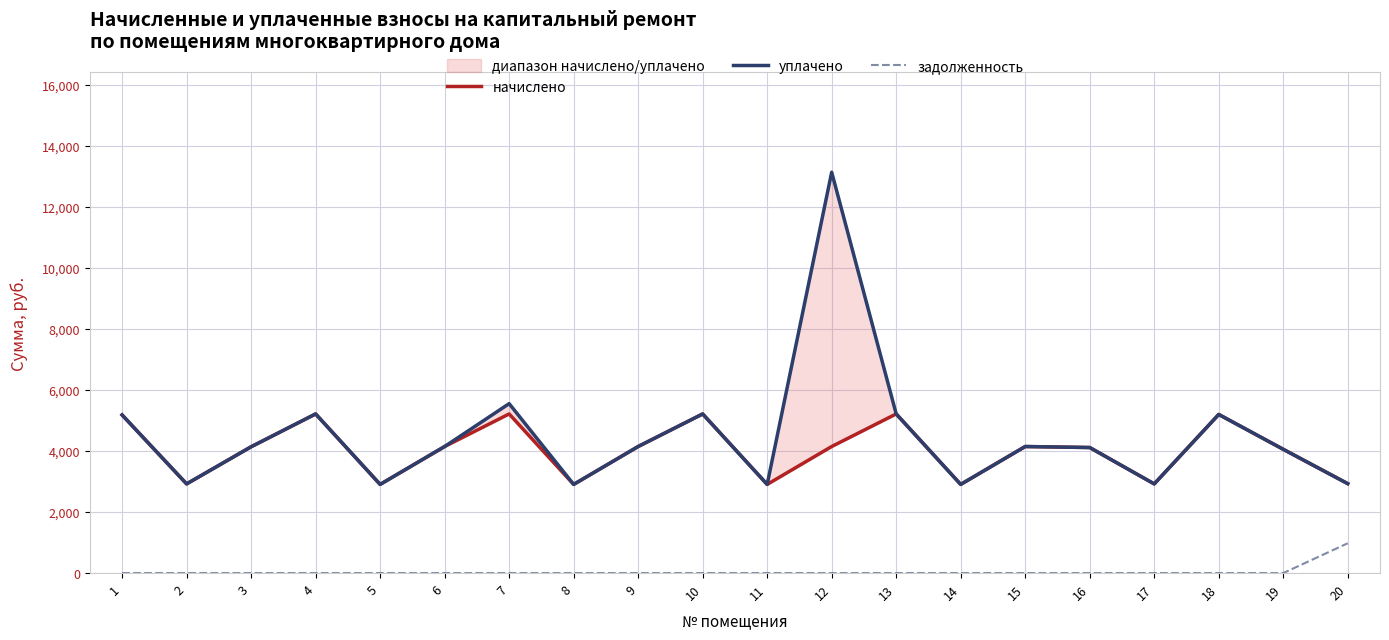

Reading right to left, what are all the values shown in this chart?

начислено: 2931.1	4057.2	5199.8	2922.8	4115.2	4148.3	2906.3	5216.4	4148.3	2906.3	5216.4	4148.3	2906.3	5216.4	4148.3	2906.3	5216.4	4140.0	2922.8	5183.3
уплачено: 2931.1	4057.2	5199.8	2922.8	4115.2	4148.3	2906.3	5216.4	13139.8	2906.3	5216.4	4148.3	2906.3	5554.0	4148.3	2906.3	5216.4	4140.0	2922.8	5183.3
задолженность: 977.0	0.0	0.0	0.0	0.0	0.0	0.0	0.0	0.0	0.0	0.0	0.0	0.0	0.0	0.0	0.0	0.0	0.0	0.0	0.0